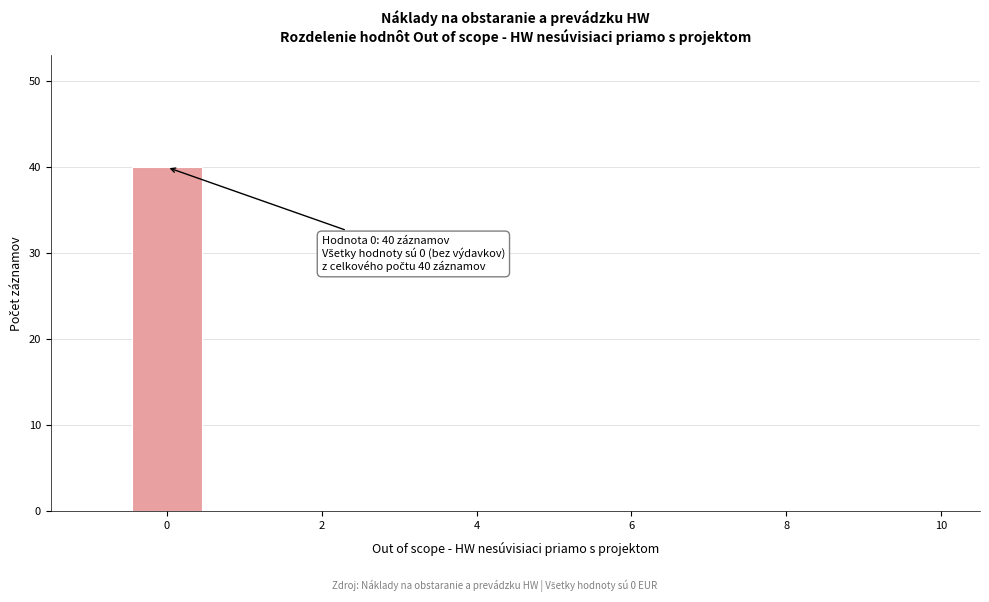

Over which range of the x-axis is the bar tallest?

-0.5 to 0.5